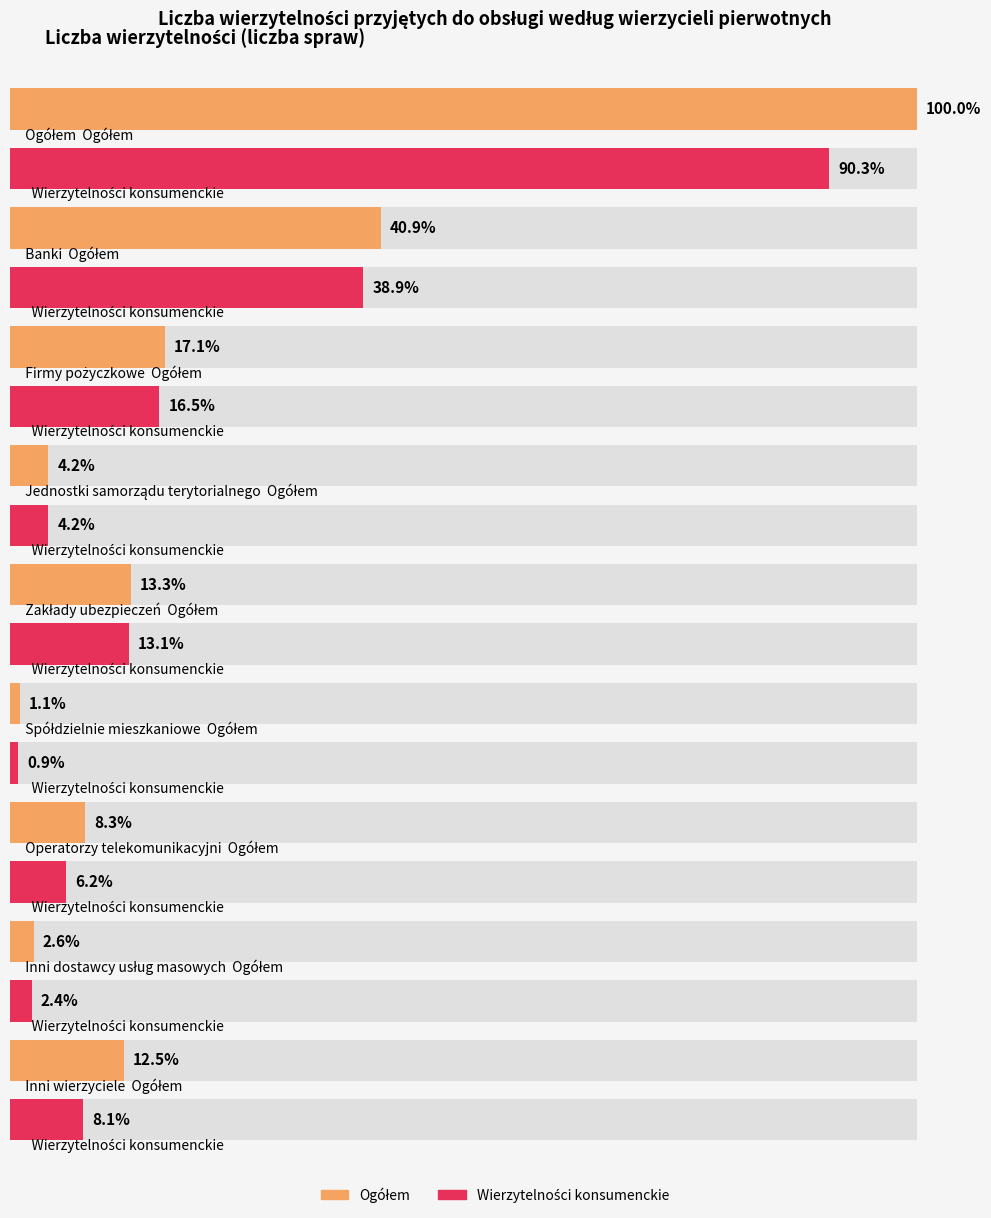

True or false: Ogółem has a value of 1062029 at Inni wierzyciele.

False